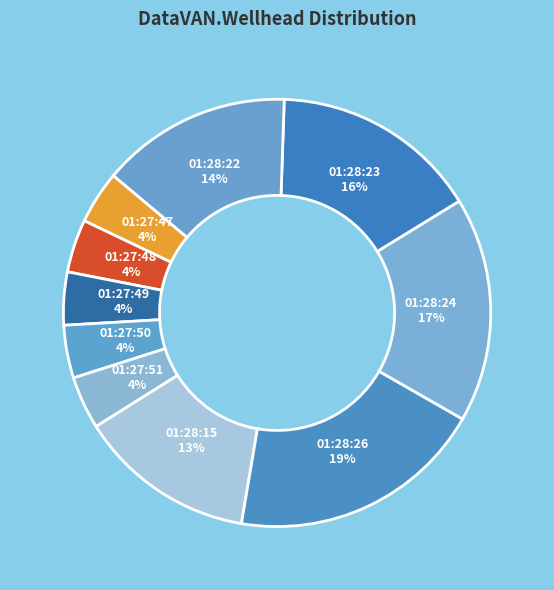

What percentage is the 01:28:23 slice, to the nearest percent?

16%